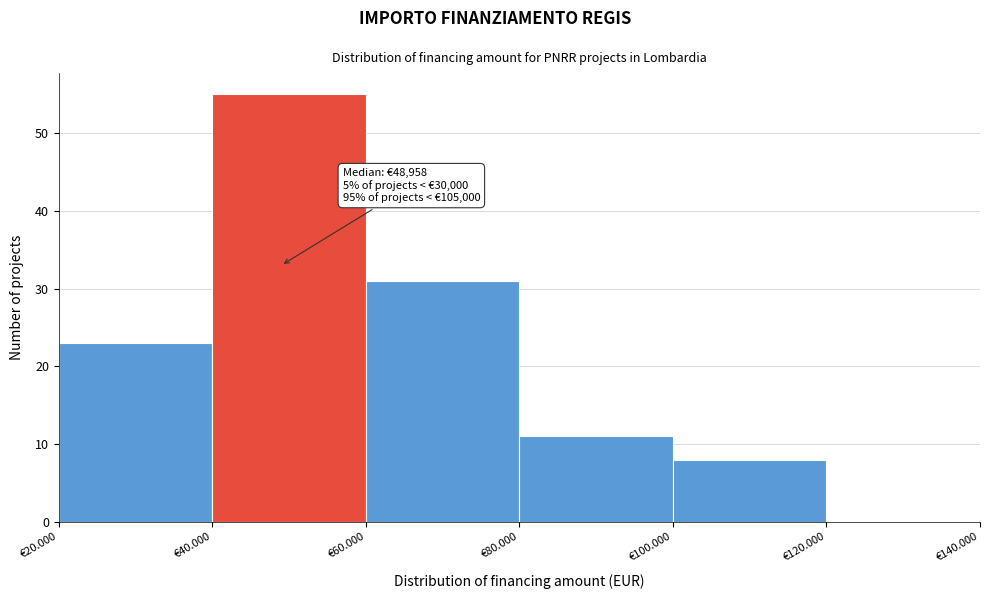

Reading left to right, transcribe all the data shown in this chart.

€20.000=23	€40.000=55	€60.000=31	€80.000=11	€100.000=8	€120.000=0